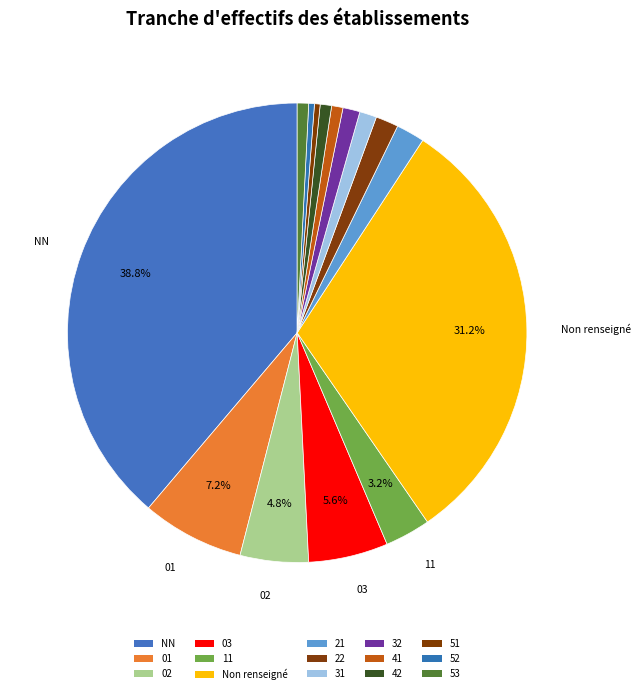

To the nearest percent, what is the difference between the 32 and 52 slice percentages?

1%